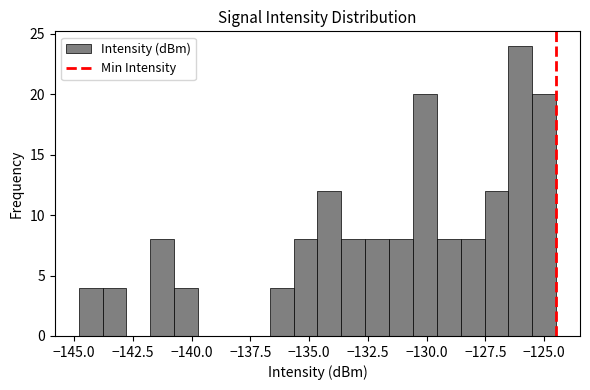

Read against the x-axis, roughly where is the centre of the tallest bar?

-126.0